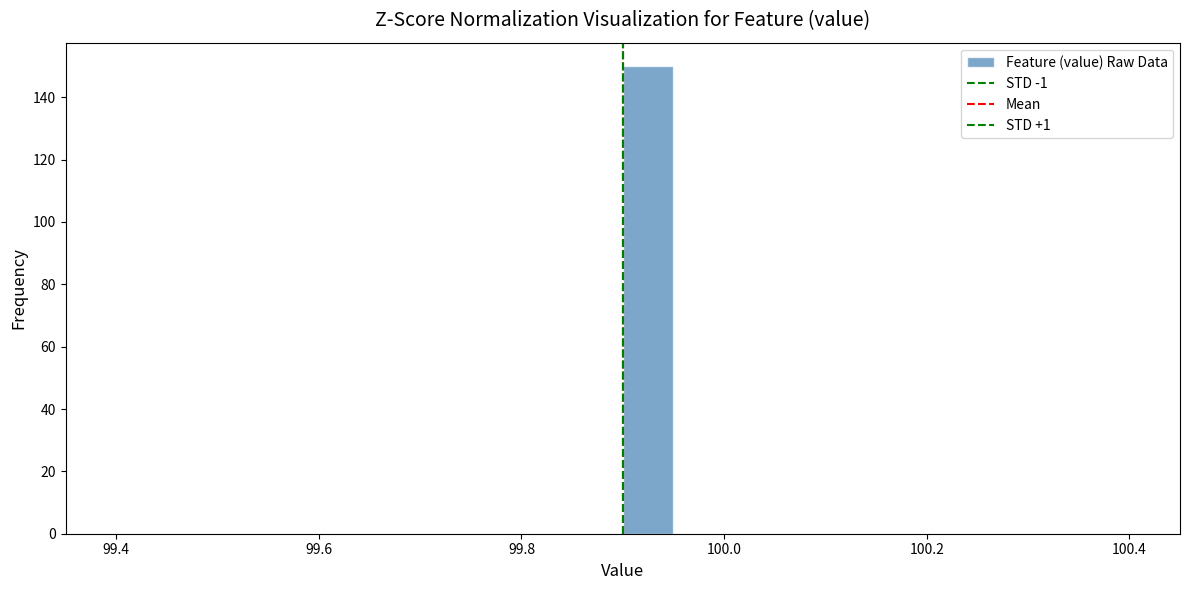

Read against the x-axis, roughly where is the centre of the tallest bar?

99.92